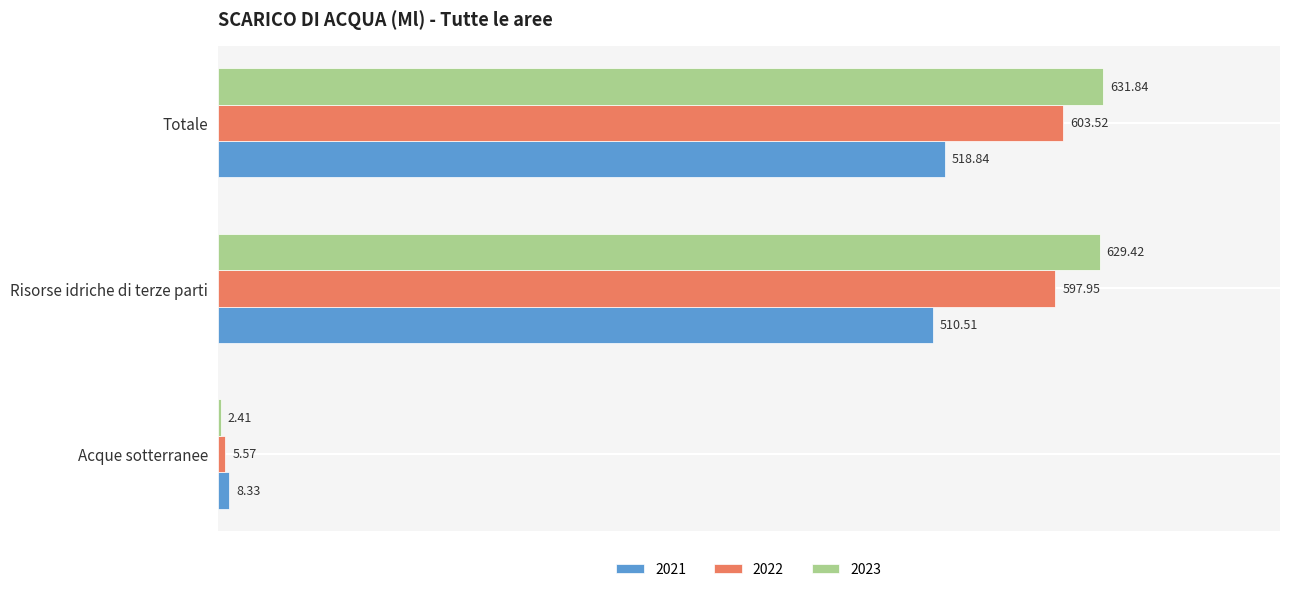

The 2021 series shows 8.3 at Acque sotterranee. True or false?

True